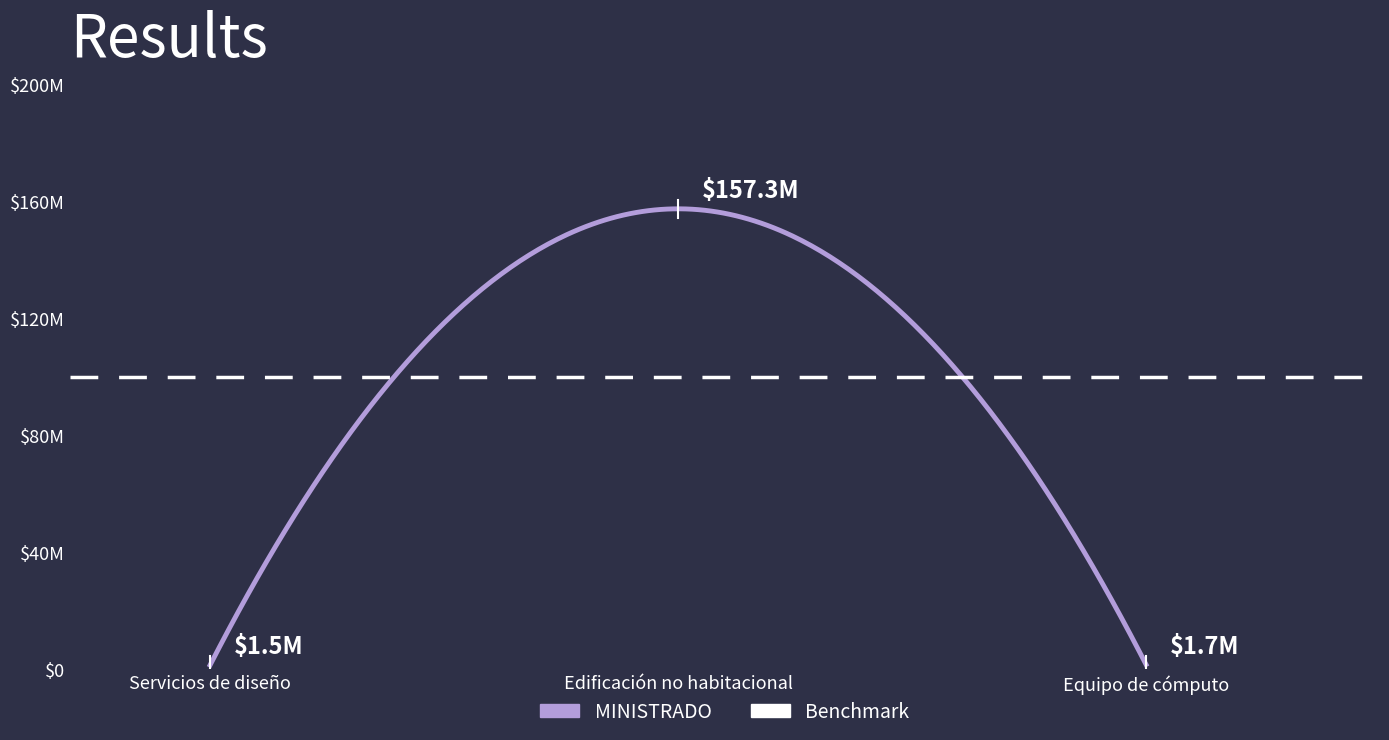

Is it true that MINISTRADO equals 1508693.4 at Servicios de diseño?

True